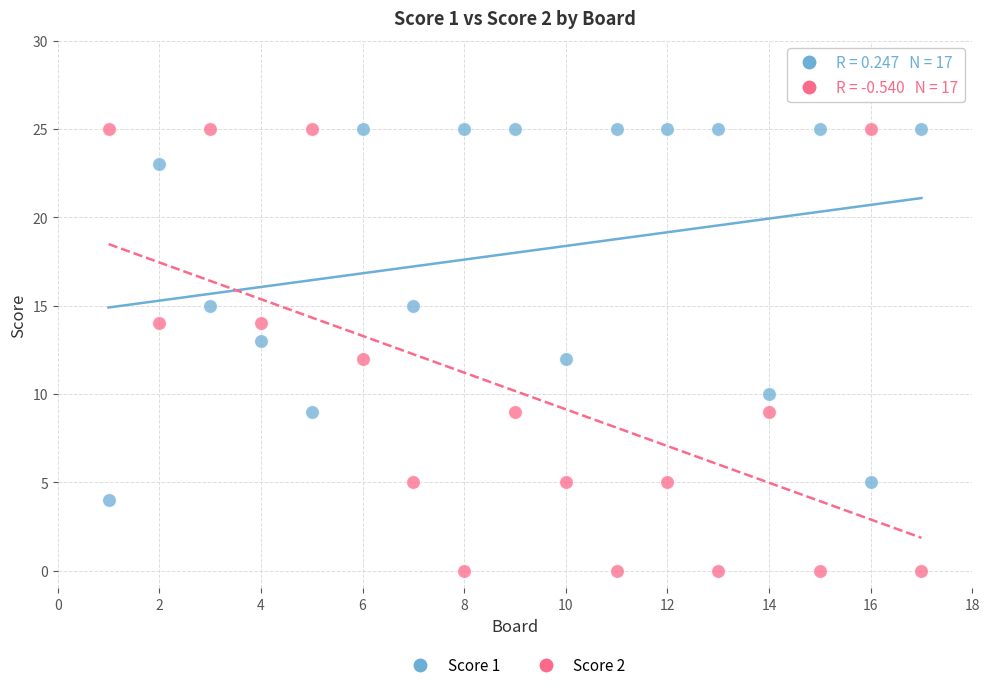

What are all the series names shown in the legend?

Score 1, Score 2